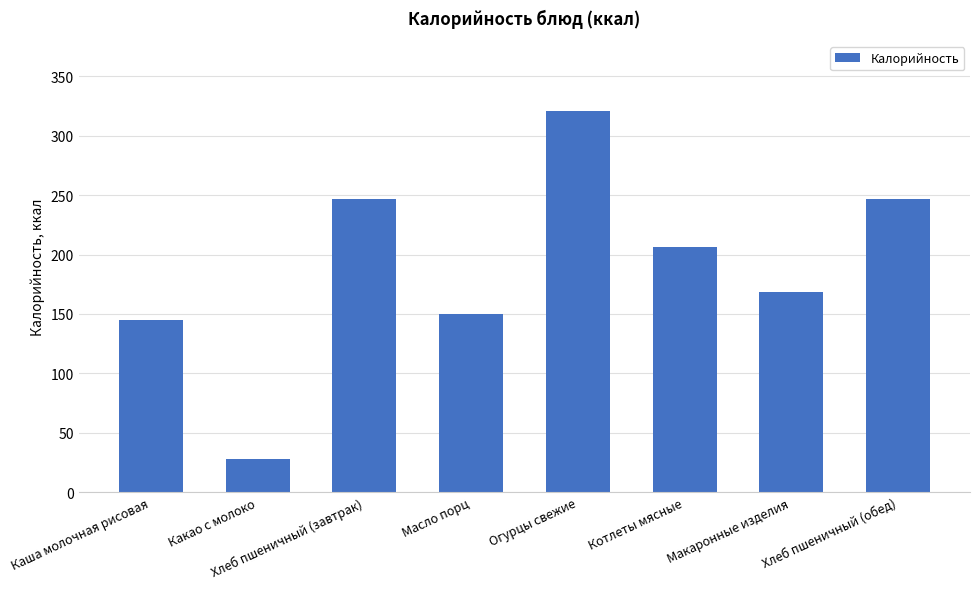

What is the minimum value shown in the chart?

28.0